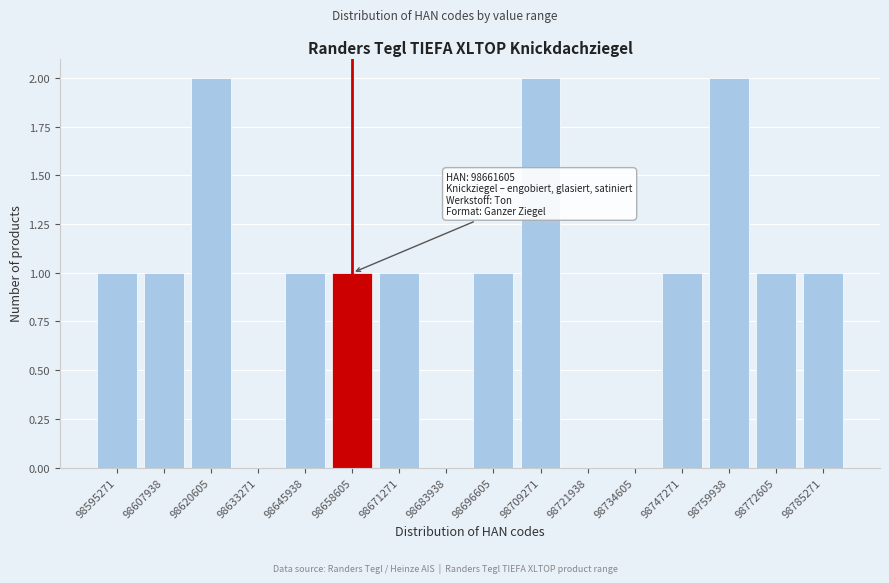

Reading left to right, extract all data points from this chart.

98595271=1	98607938=1	98620605=2	98633271=0	98645938=1	98658605=1	98671271=1	98683938=0	98696605=1	98709271=2	98721938=0	98734605=0	98747271=1	98759938=2	98772605=1	98785271=1